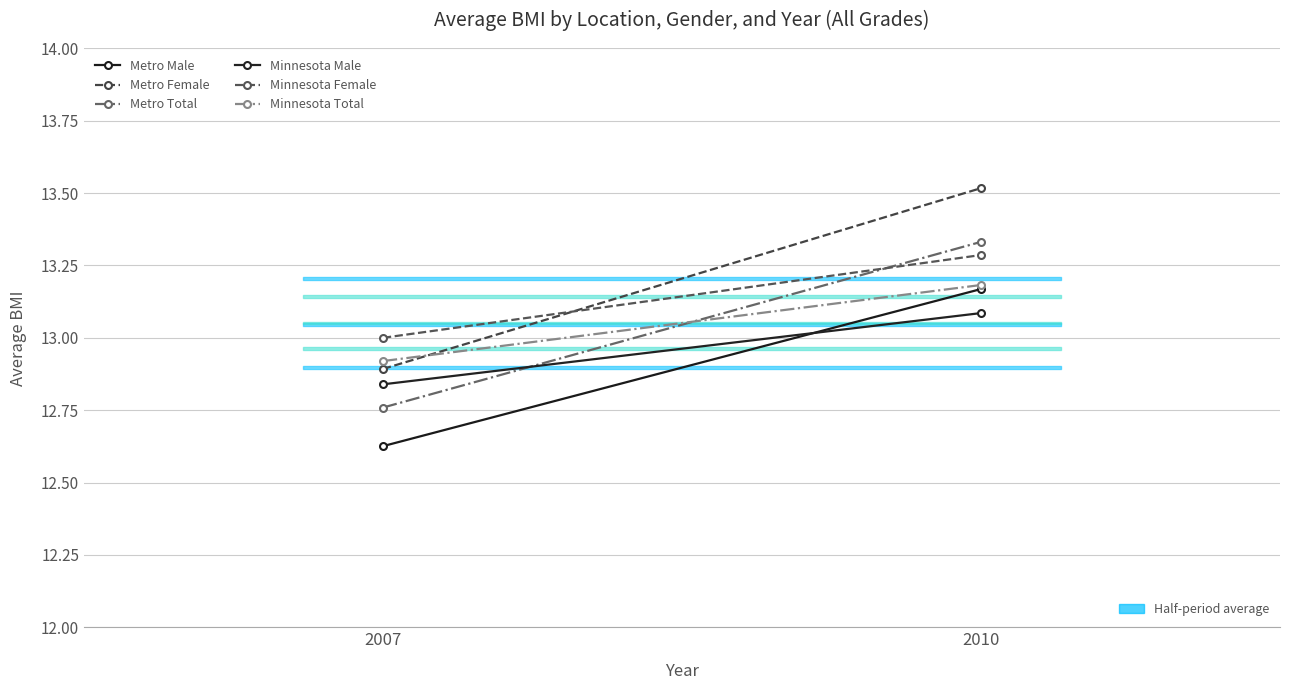

Which category has the highest value in the Metro Female series?

2010